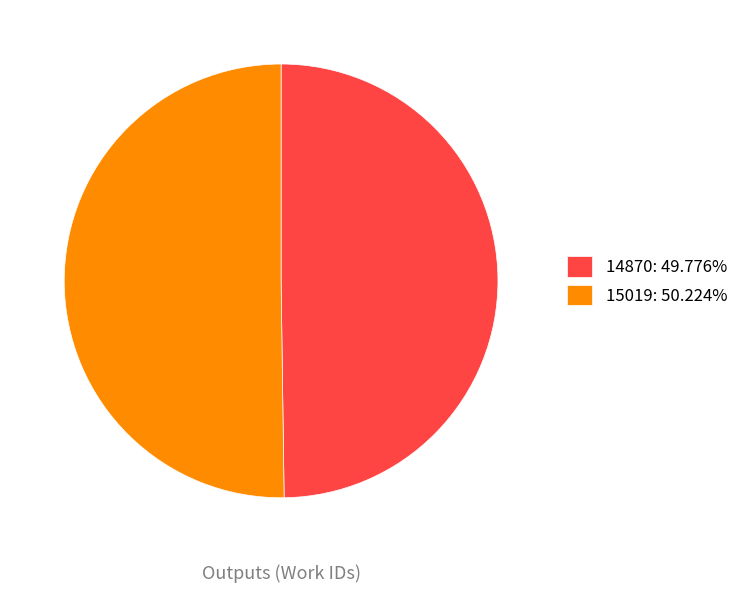

Do 15019 and 14870 together represent more than half of the pie?

Yes